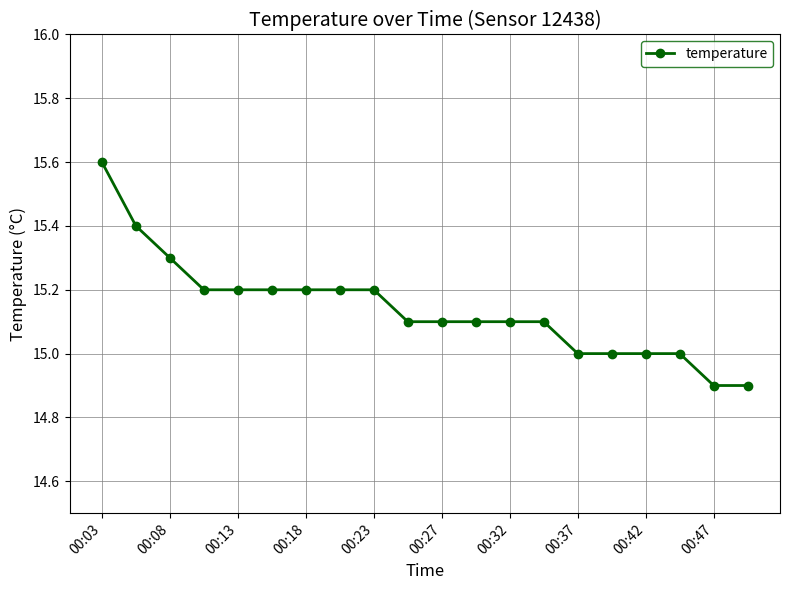

What is the difference between the second highest and minimum values?

0.5